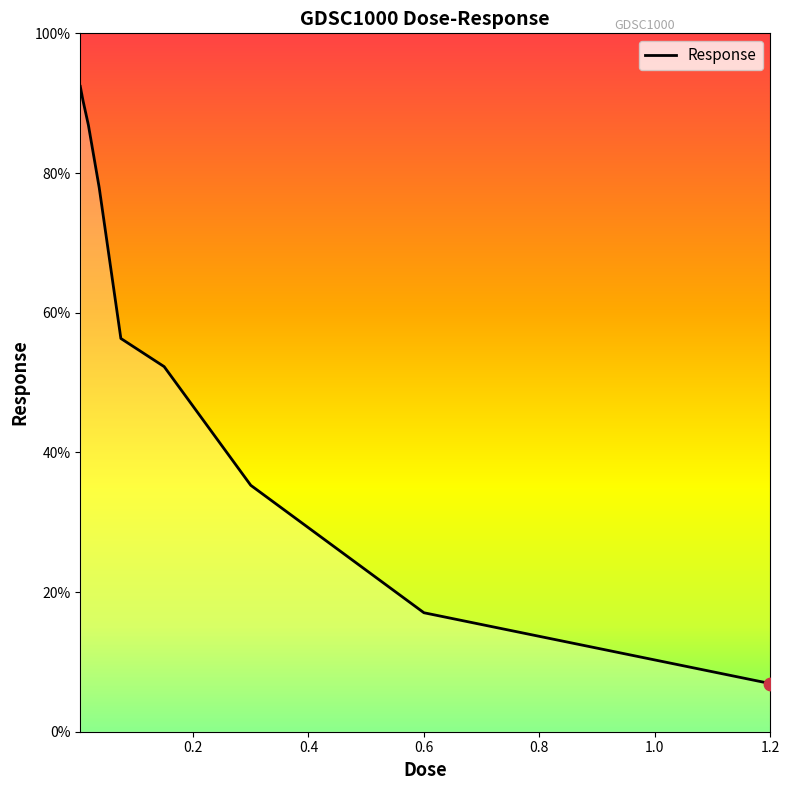

What is the ratio of the value at 0.15 to the value at 0.0046875?

0.6